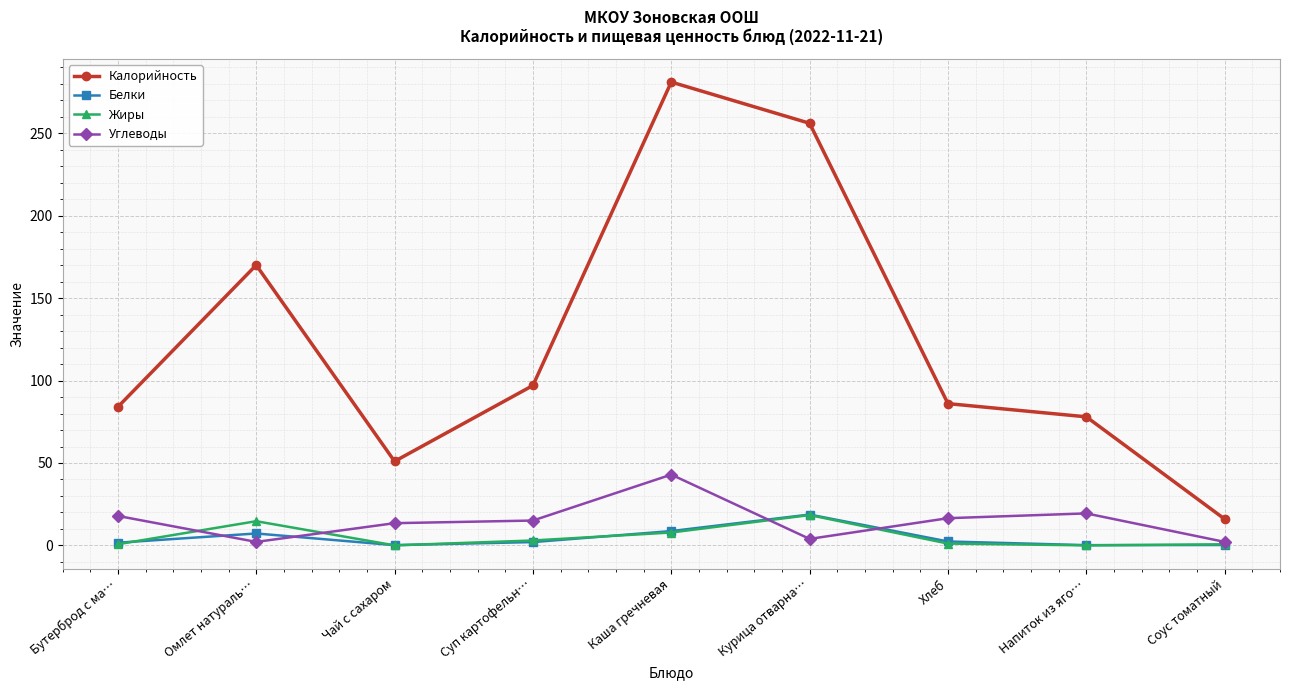

The Калорийность series shows 97.0 at Суп картофельн…. True or false?

True